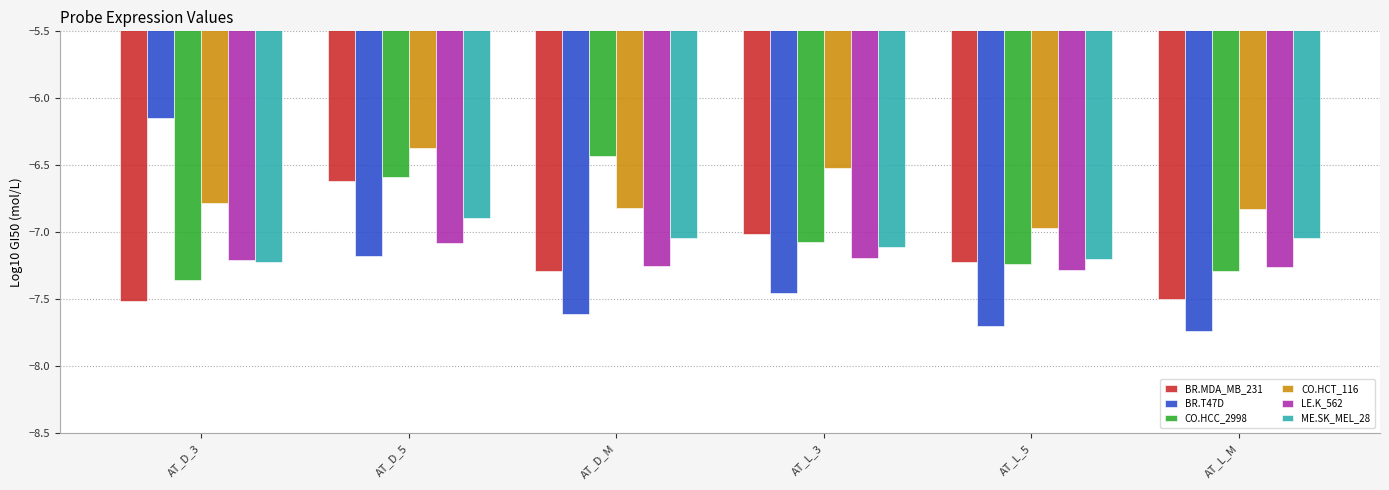

How many data points in ME.SK_MEL_28 are above -7?

1